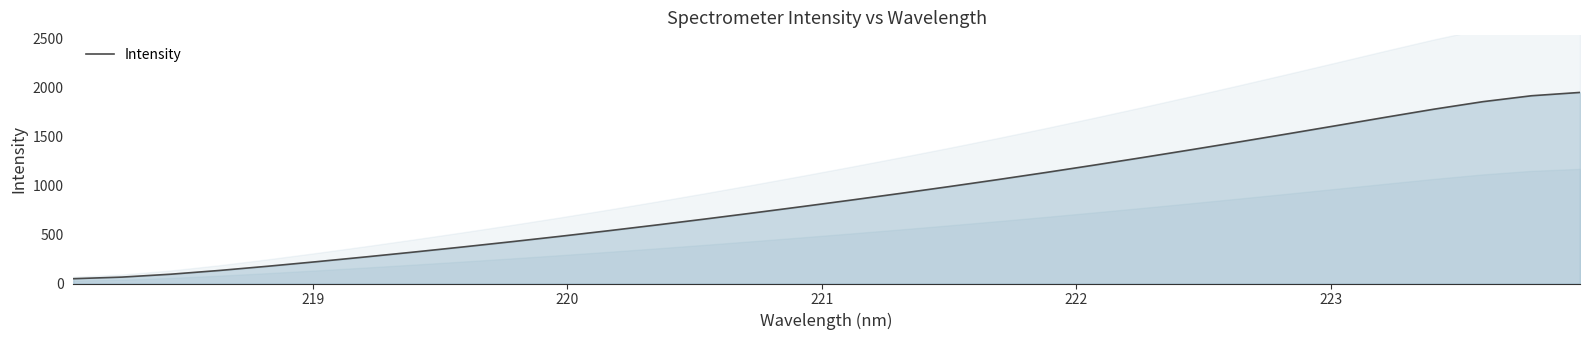

What is the highest value of the Intensity series?

1946.9